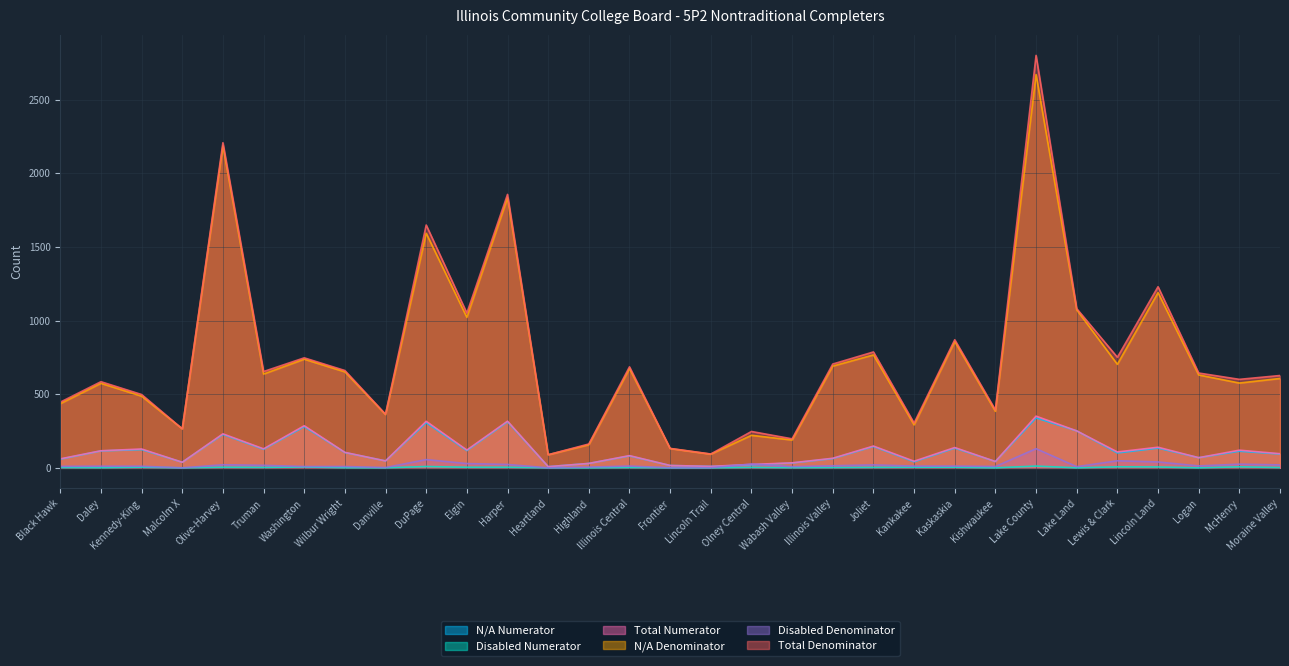

Which series has the largest total across all categories?

Total Denominator